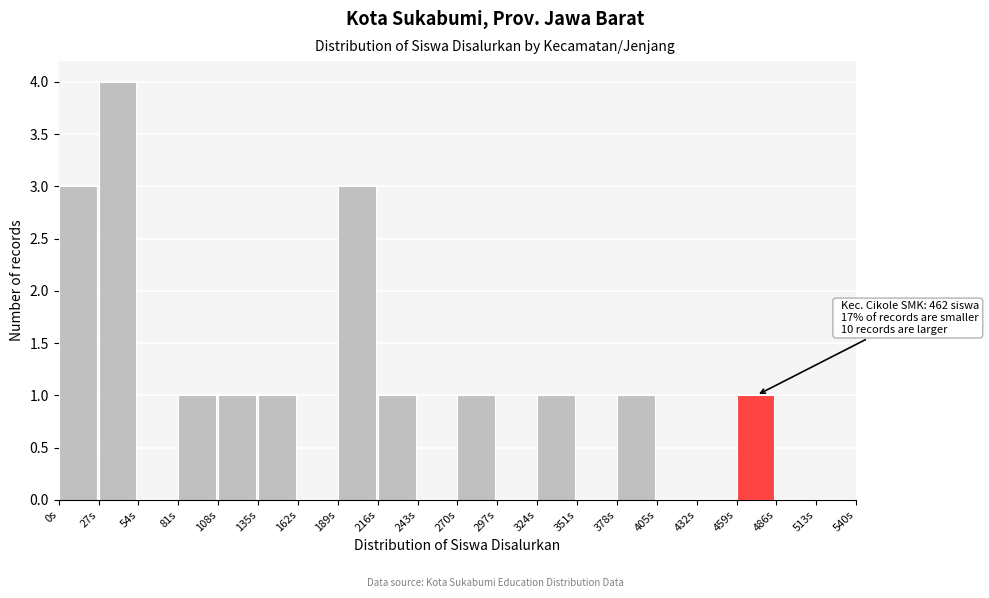

Which range on the x-axis has the tallest bar?

27 to 54